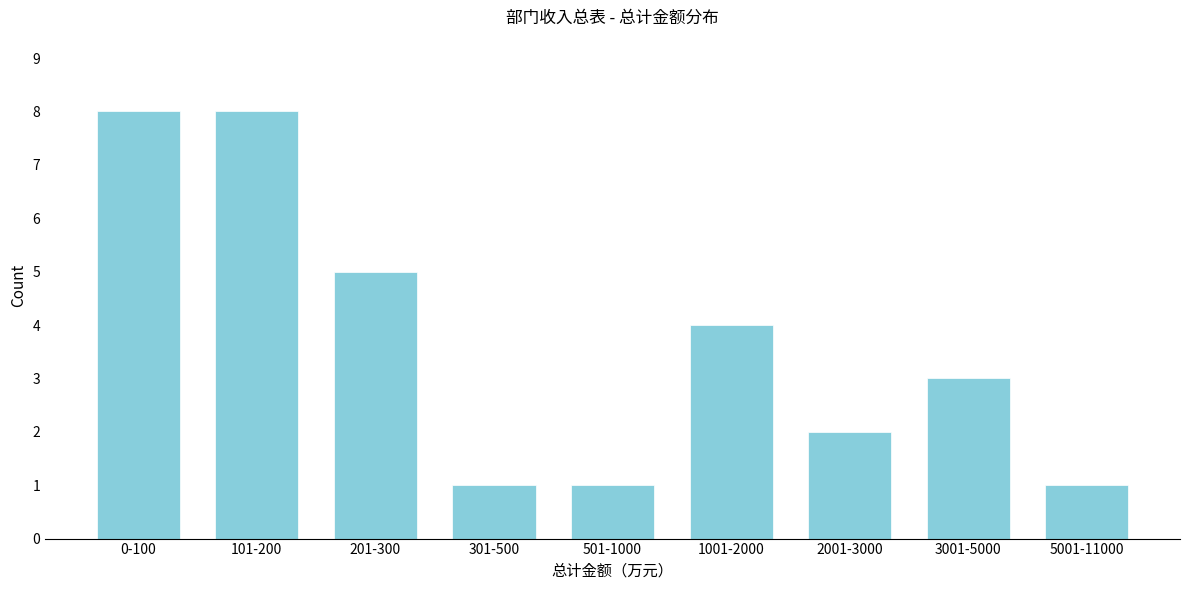

Reading right to left, what are all the values shown in this chart?

1	3	2	4	1	1	5	8	8